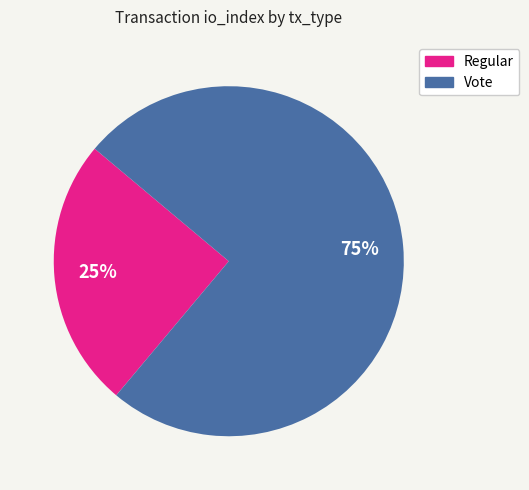

Count the number of slices in the pie.

2